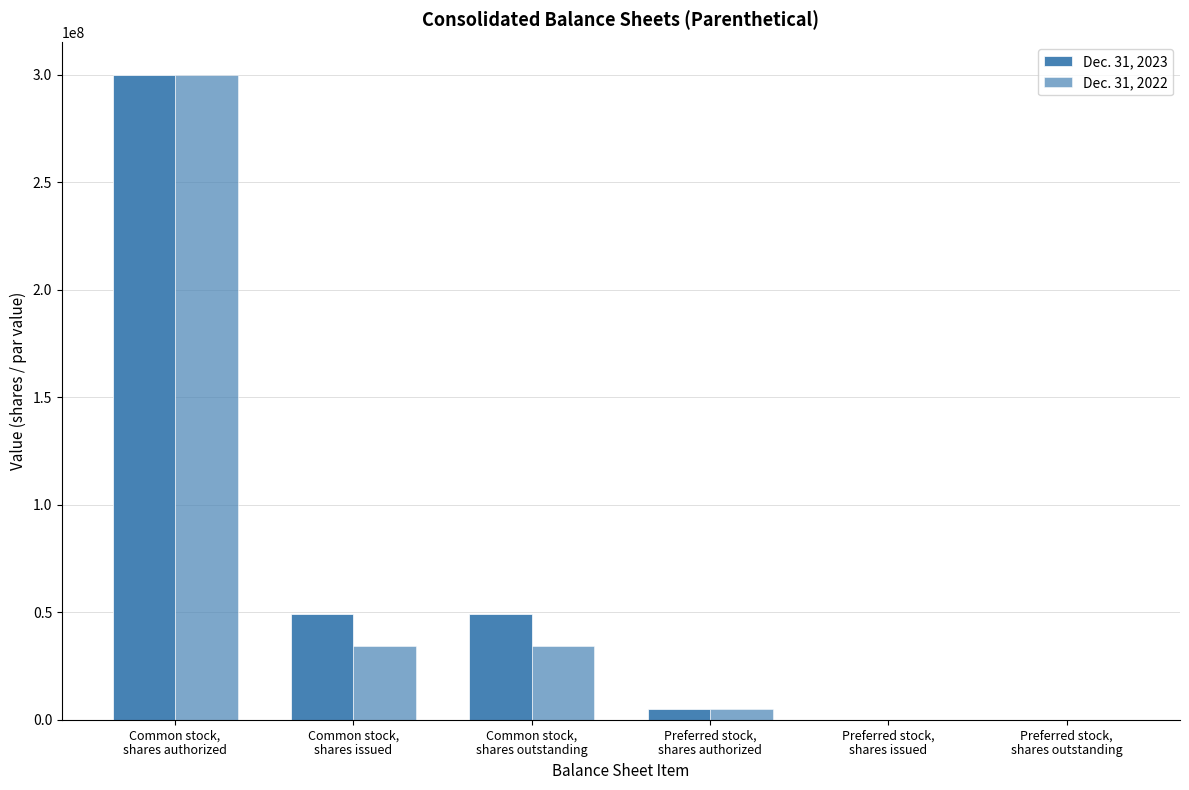

At how many categories does at least one series exceed 28596190?

3